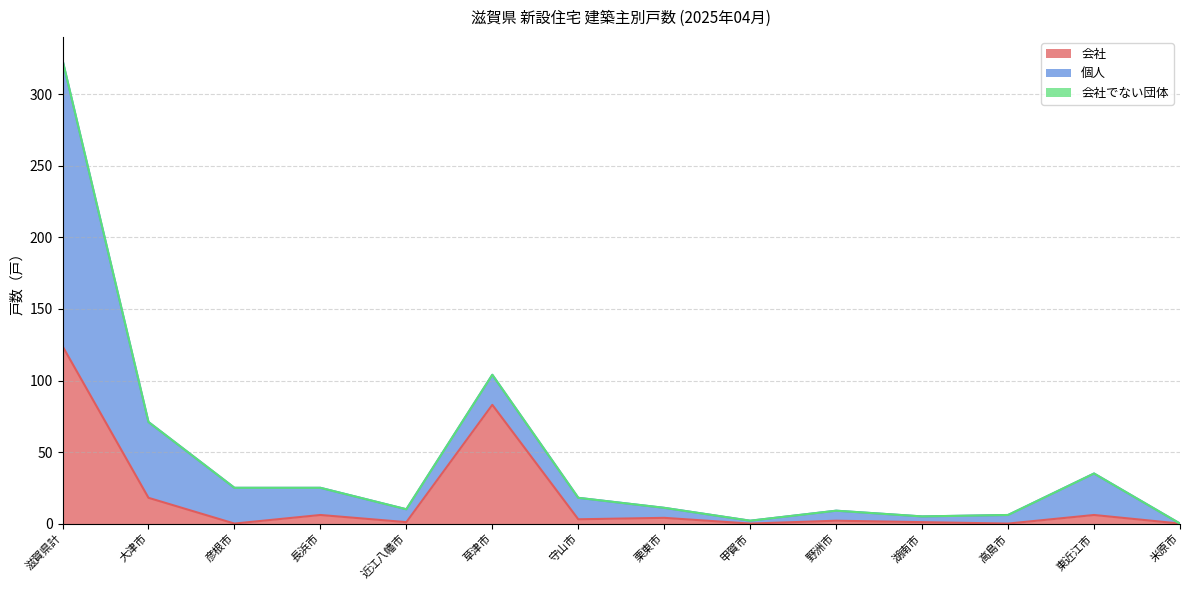

How many positive values does the 会社 series have?

10